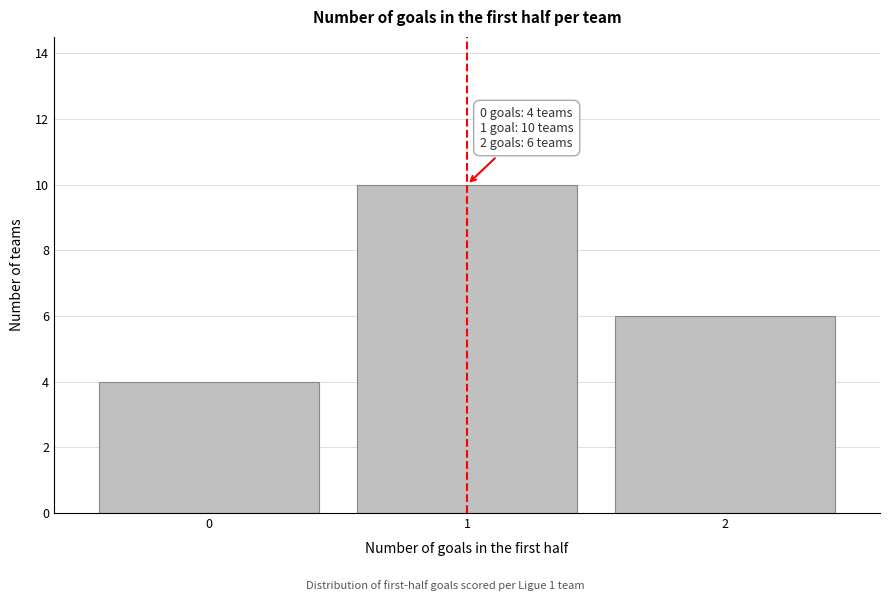

Reading left to right, extract all data points from this chart.

0=4	1=10	2=6